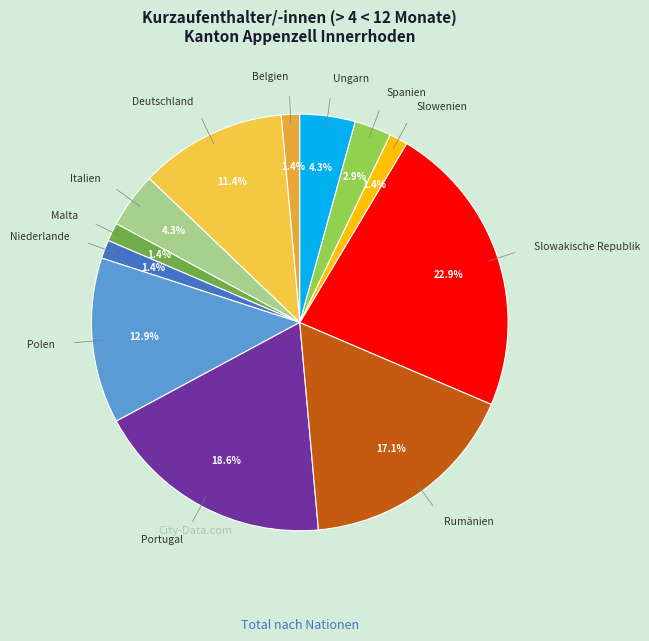

Rank the categories by value from highest to lowest.

Slowakische Republik, Portugal, Rumänien, Polen, Deutschland, Italien, Ungarn, Spanien, Belgien, Malta, Niederlande, Slowenien